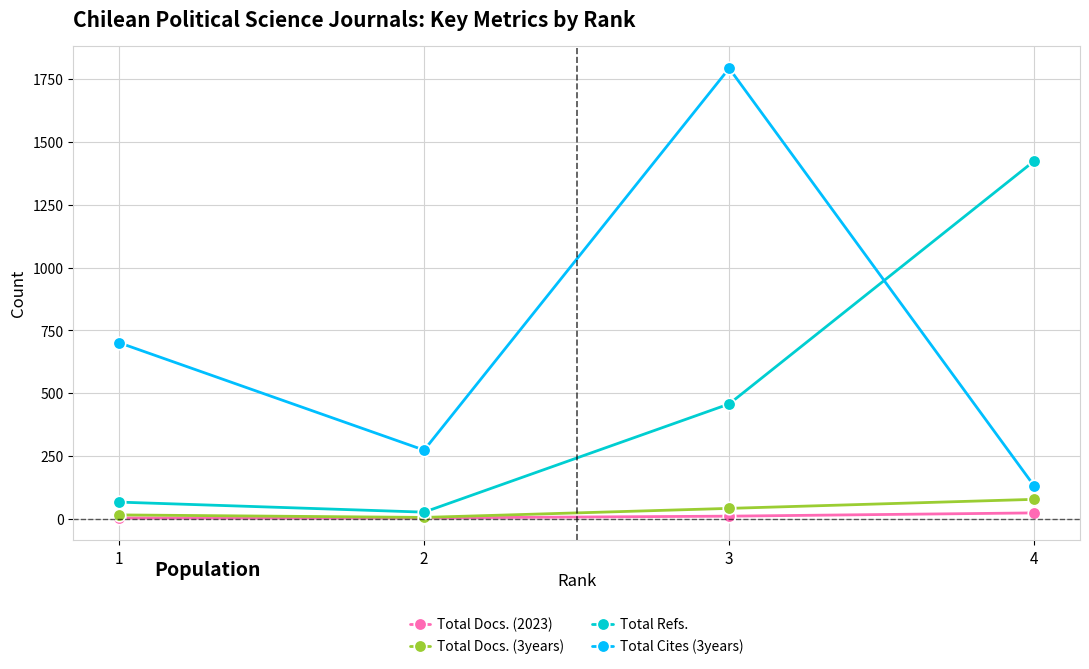

How many distinct data groups are displayed?

4